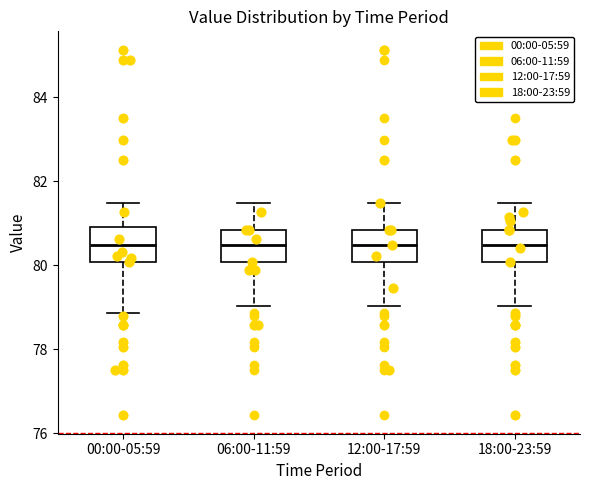

Reading left to right, read every box against the y-axis: the position of its median line, the range the box covers, and the ends of its whiskers. The values are not printed on the chart, so give them approximately, as read against the axis.

00:00-05:59: median 80.4, box 80.0 to 81.0, whiskers 78.8 to 81.4
06:00-11:59: median 80.4, box 80.0 to 80.8, whiskers 79.0 to 81.4
12:00-17:59: median 80.4, box 80.0 to 80.8, whiskers 79.0 to 81.4
18:00-23:59: median 80.4, box 80.0 to 80.8, whiskers 79.0 to 81.4